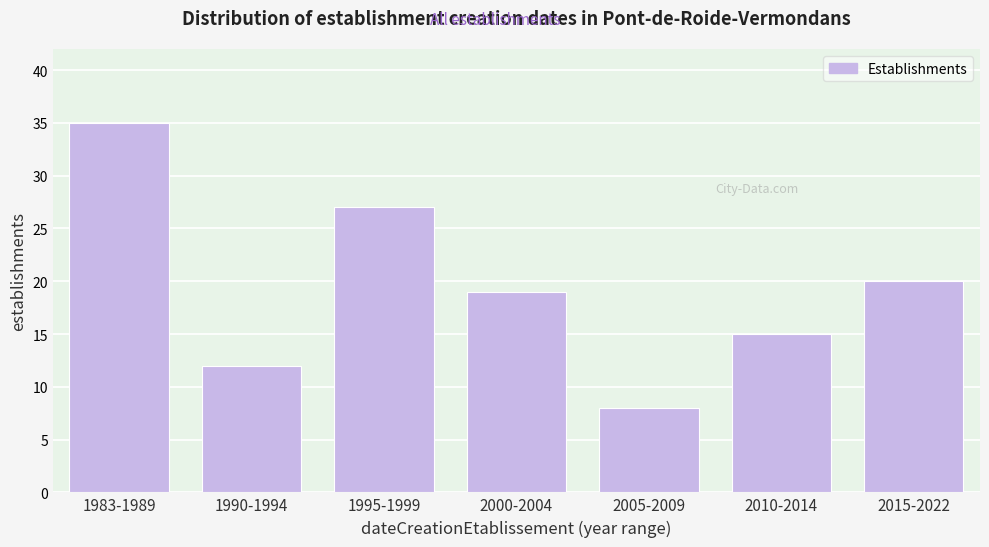

Reading left to right, what are all the values shown in this chart?

35	12	27	19	8	15	20